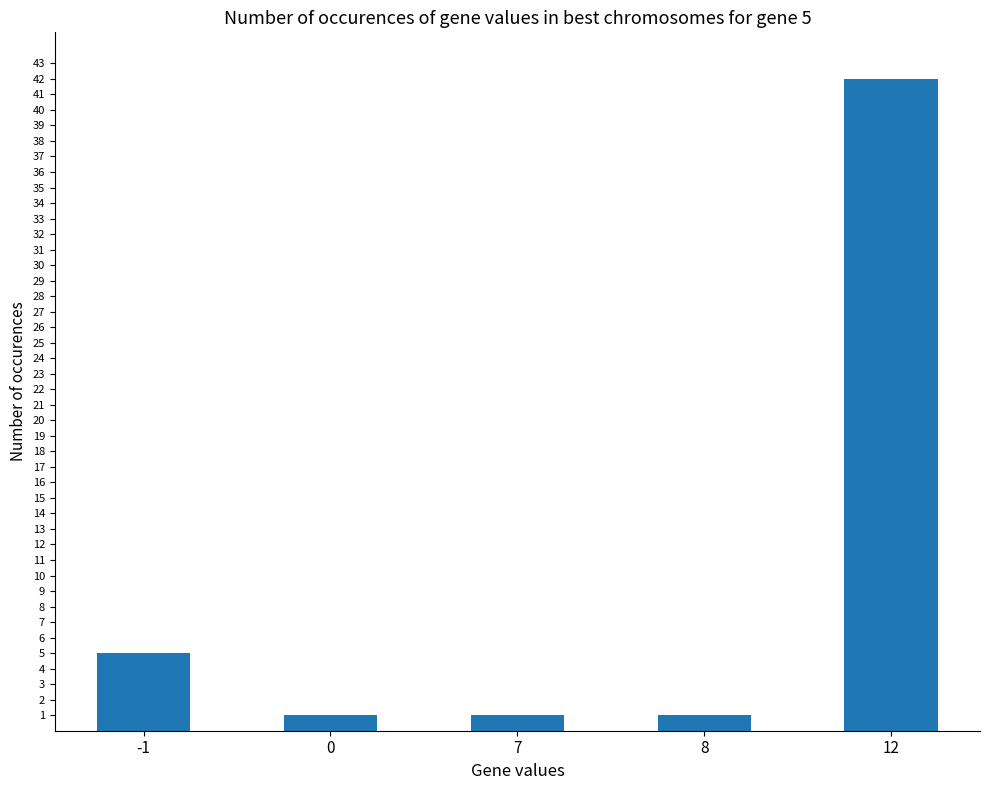

What is the sum of all values?

50